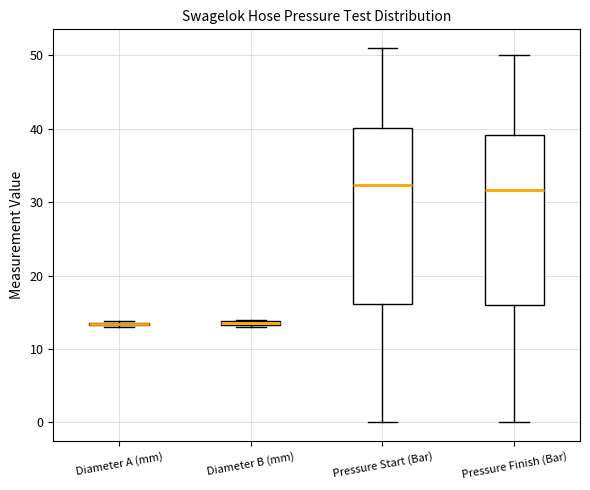

Where is the lower edge of the box for Diameter A (mm) on the y-axis? The values are not printed on the chart, so give them approximately, as read against the axis.

13